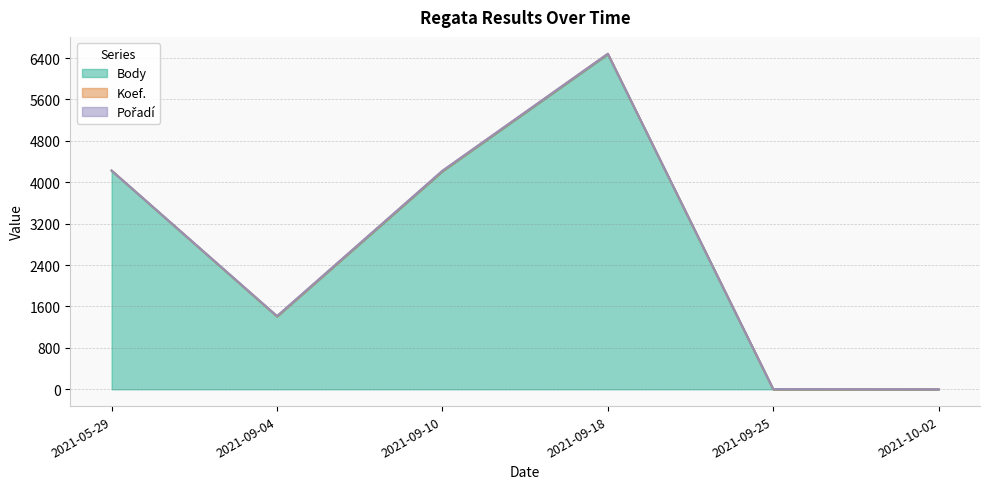

How many values in Pořadí are above zero?

5